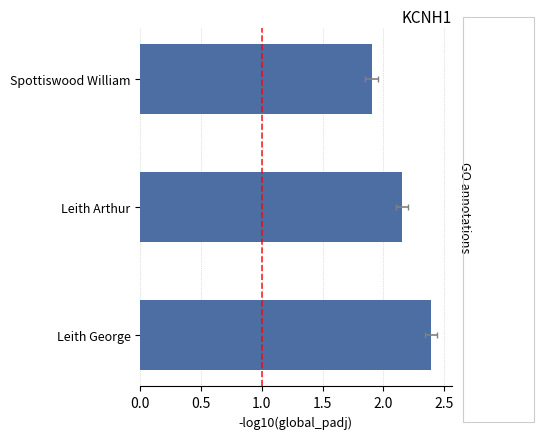

What is the approximate value at Leith Arthur?

2.2